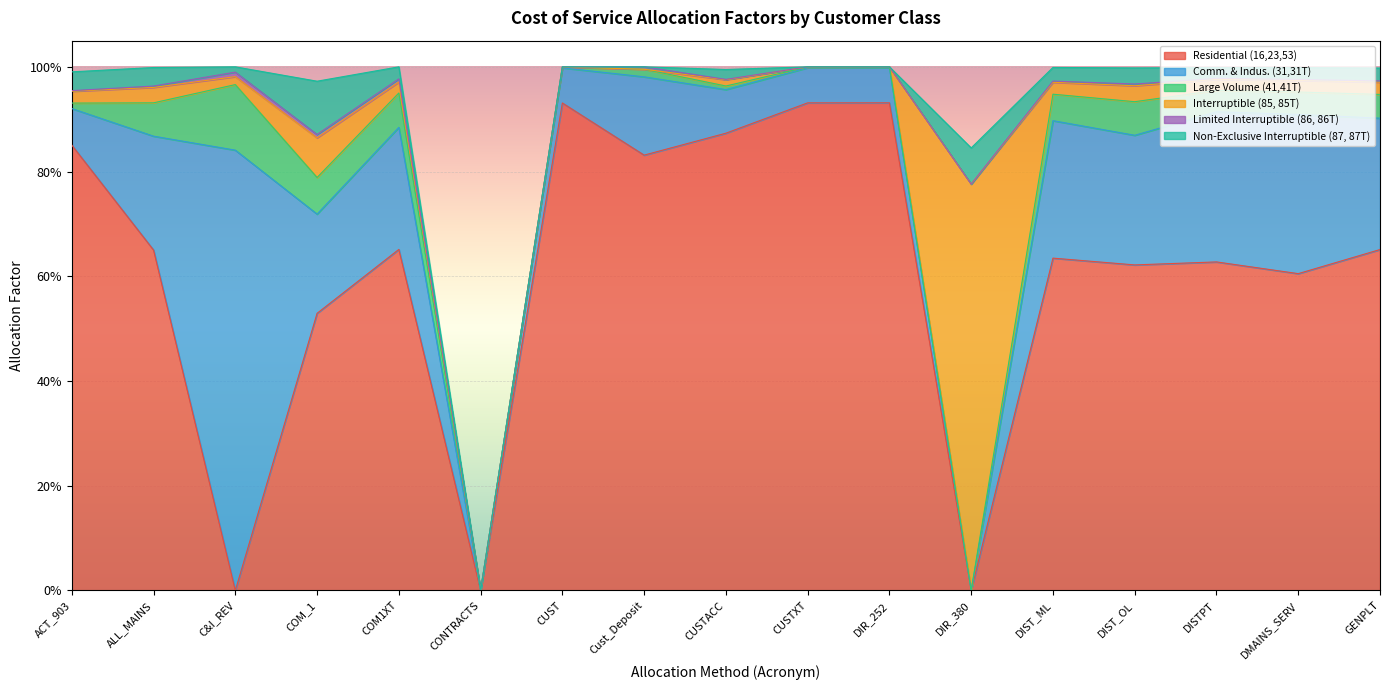

True or false: Residential (16,23,53) and Large Volume (41,41T) cross at least once.

True